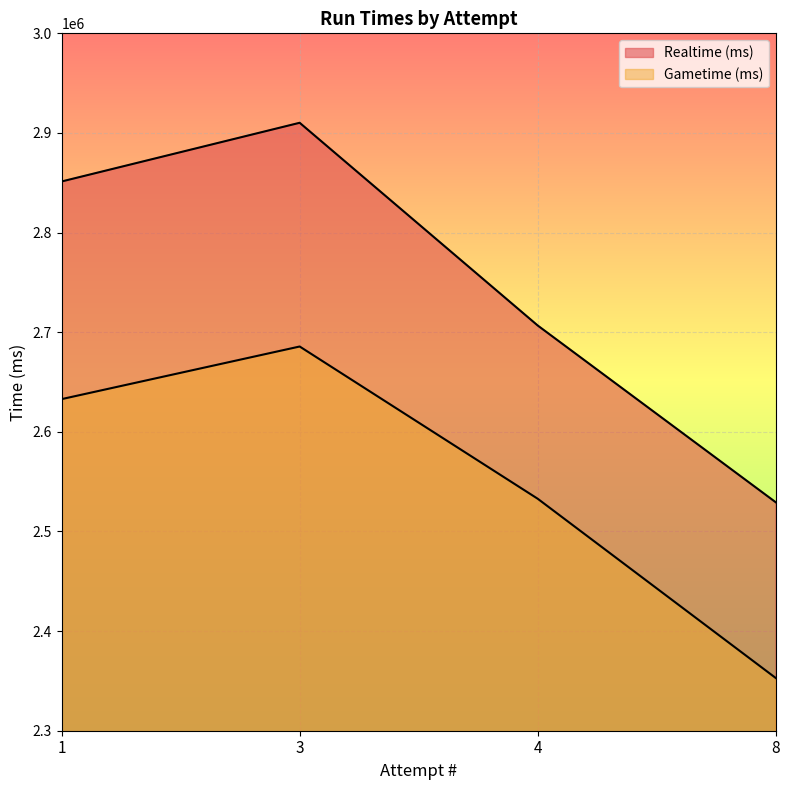

True or false: Gametime (ms) and Realtime (ms) intersect in this chart.

False